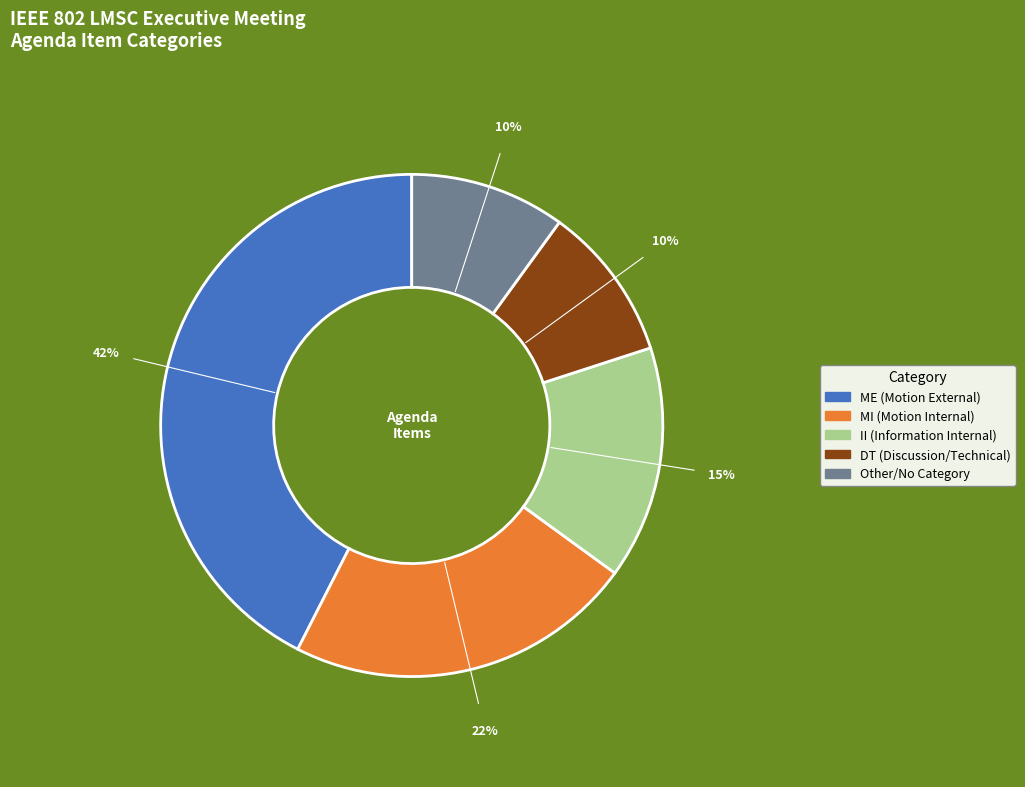

Is DT (Discussion/Technical) the majority of the pie?

No